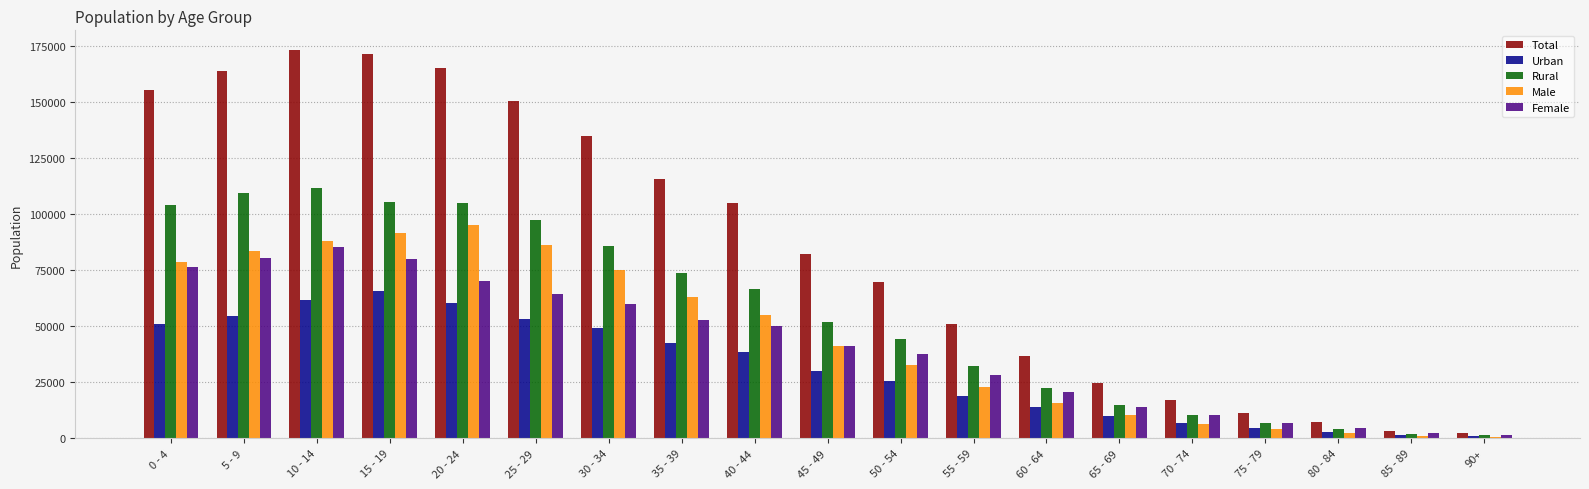

Where is Rural nearest to the value 56440?

45 - 49